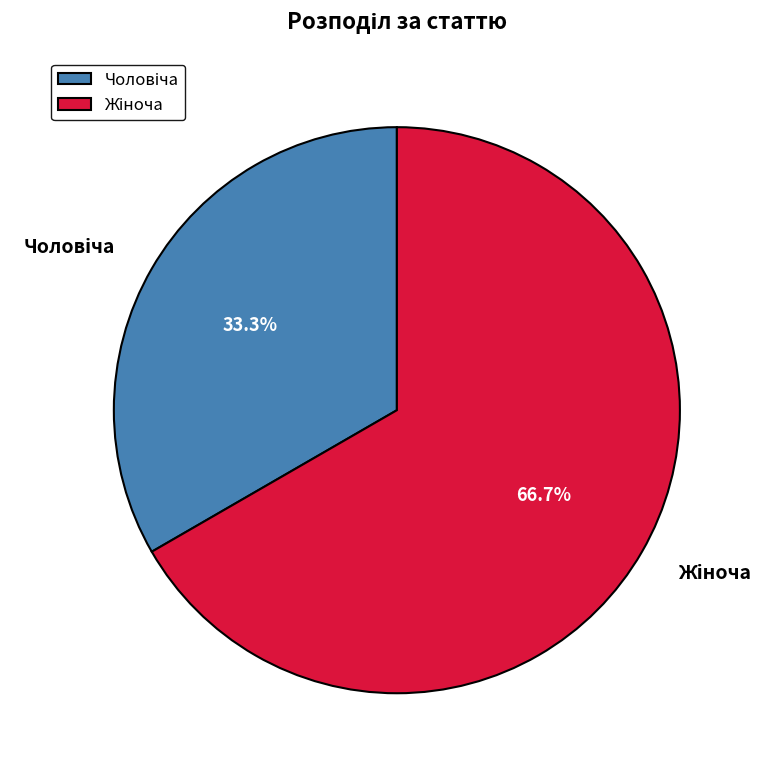

Is there any slice that represents more than half of the pie?

Yes